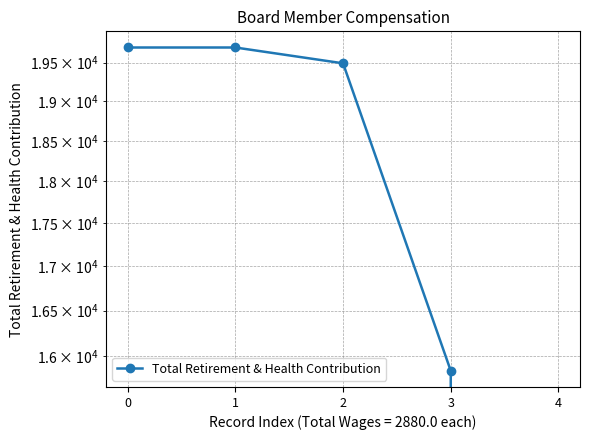

How many distinct data groups are displayed?

1